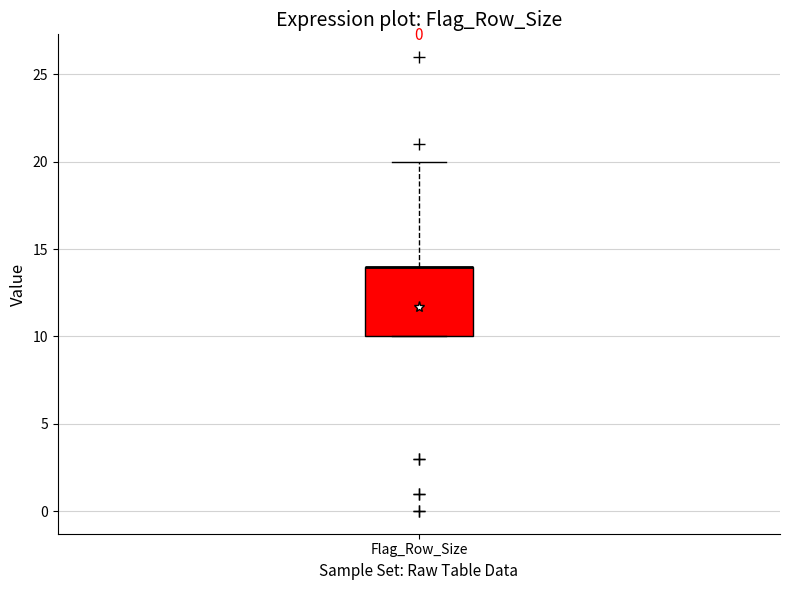

Read this box plot against the y-axis: the position of the median line, the range covered by the box, and the ends of both whiskers. The values are not printed on the chart, so give them approximately, as read against the axis.

median 14 (drawn on the box's upper edge), box 10 to 14, whiskers 10 to 20